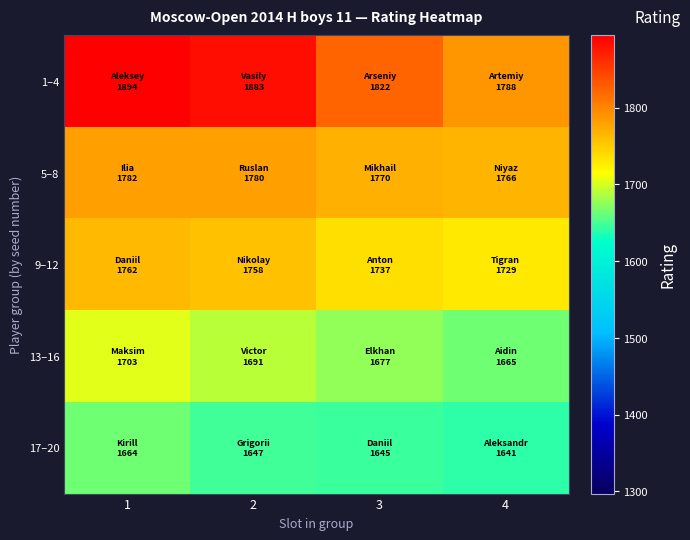

What is the total value across all series at 2?

8759